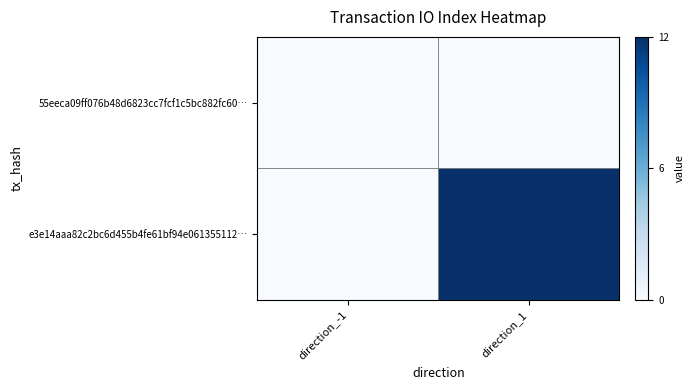

Reading left to right, transcribe all the data shown in this chart.

55eeca09ff076b48d6823cc7fcf1c5bc882fc60…: direction_-1=0	direction_1=0
e3e14aaa82c2bc6d455b4fe61bf94e061355112…: direction_-1=0	direction_1=12